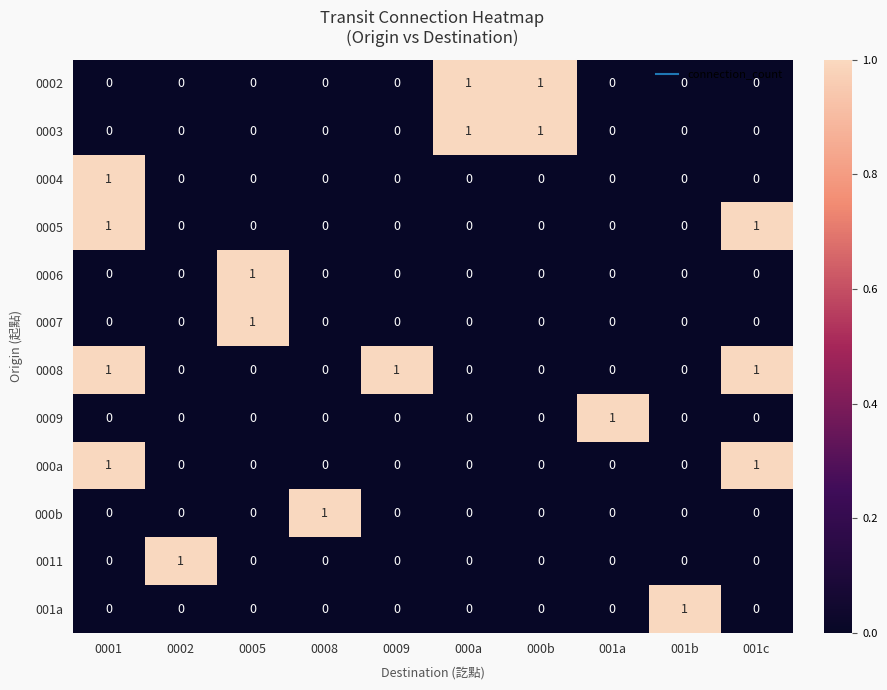

Count the 0006 values in the range 0 to 1.

10